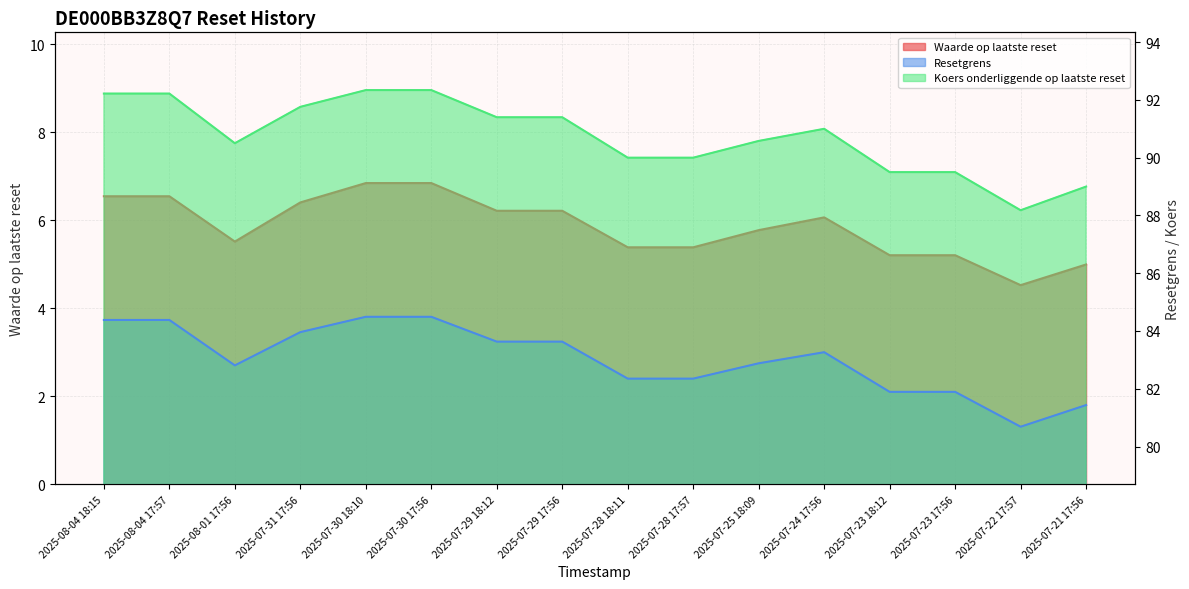

What are all the series names shown in the legend?

Waarde op laatste reset, Resetgrens, Koers onderliggende op laatste reset